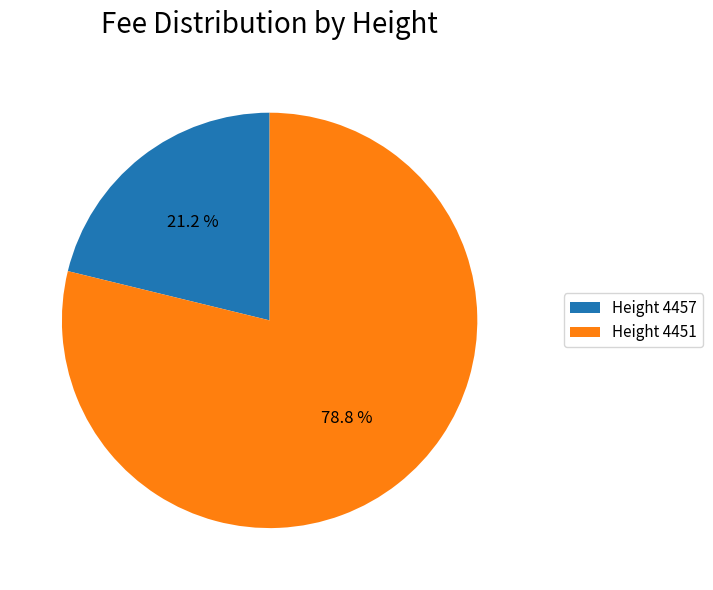

Between Height 4451 and Height 4457, which is larger?

Height 4451